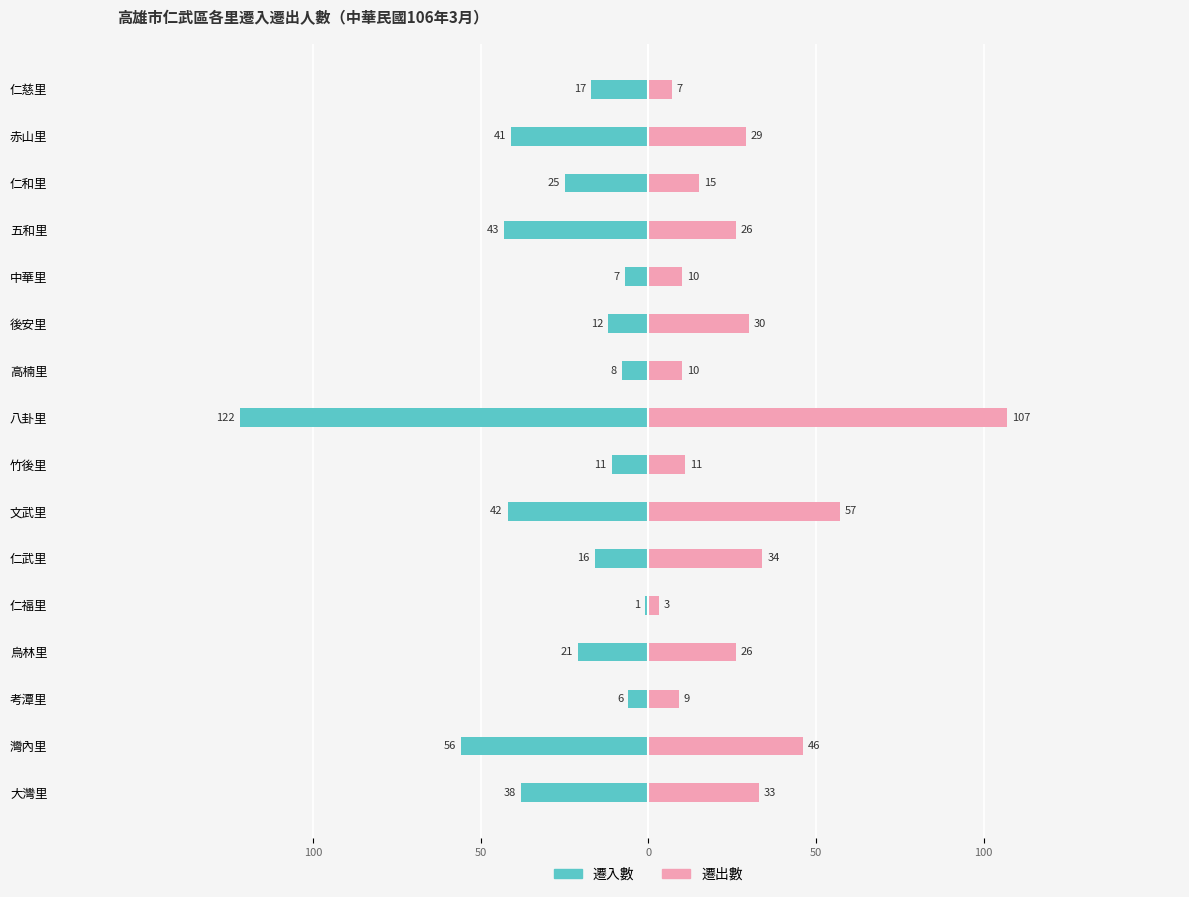

The value of 遷入數 at 高楠里 is -5. True or false?

False